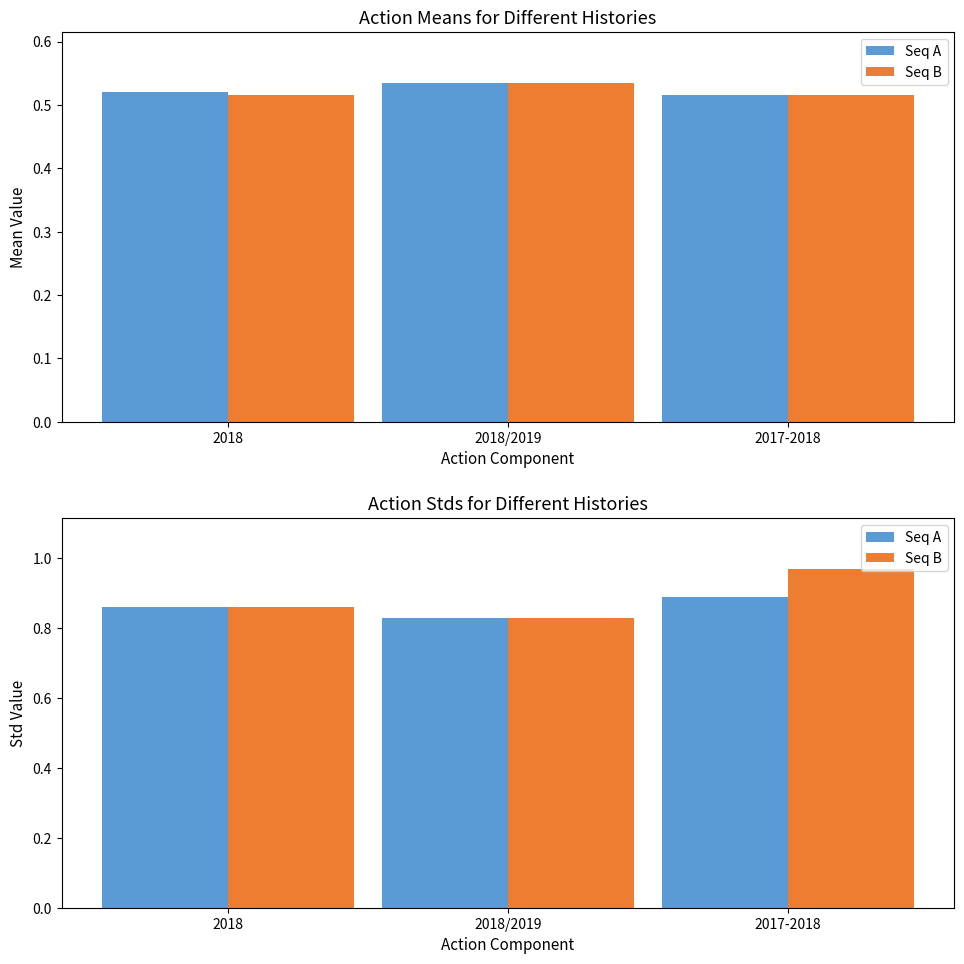

The value of Seq B at 2018 is 0.9. True or false?

True